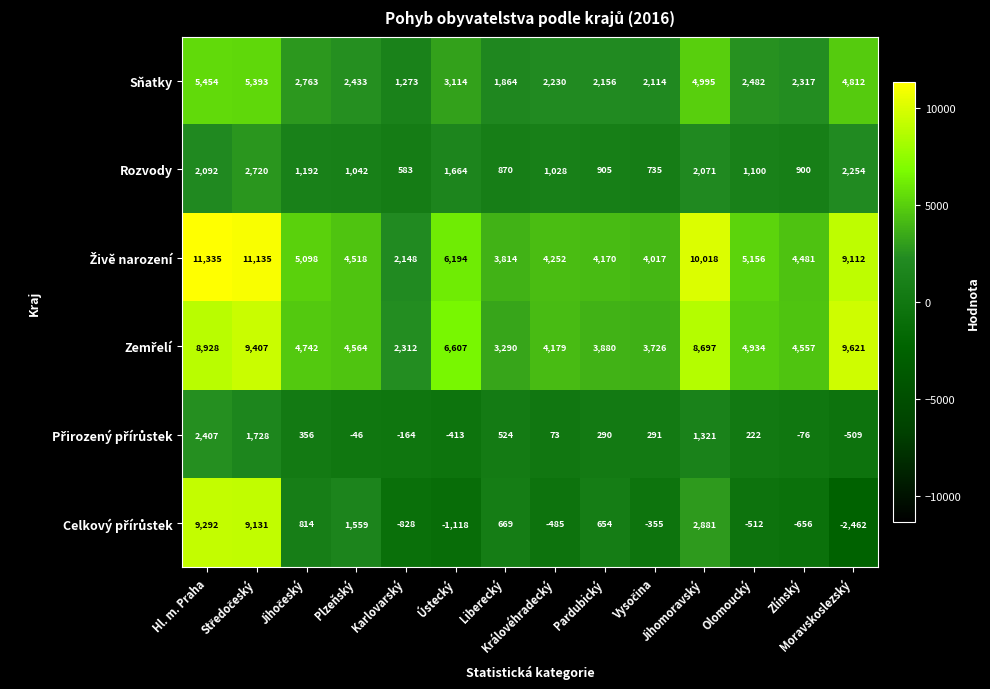

How many data points in Rozvody are less than 1100?

7